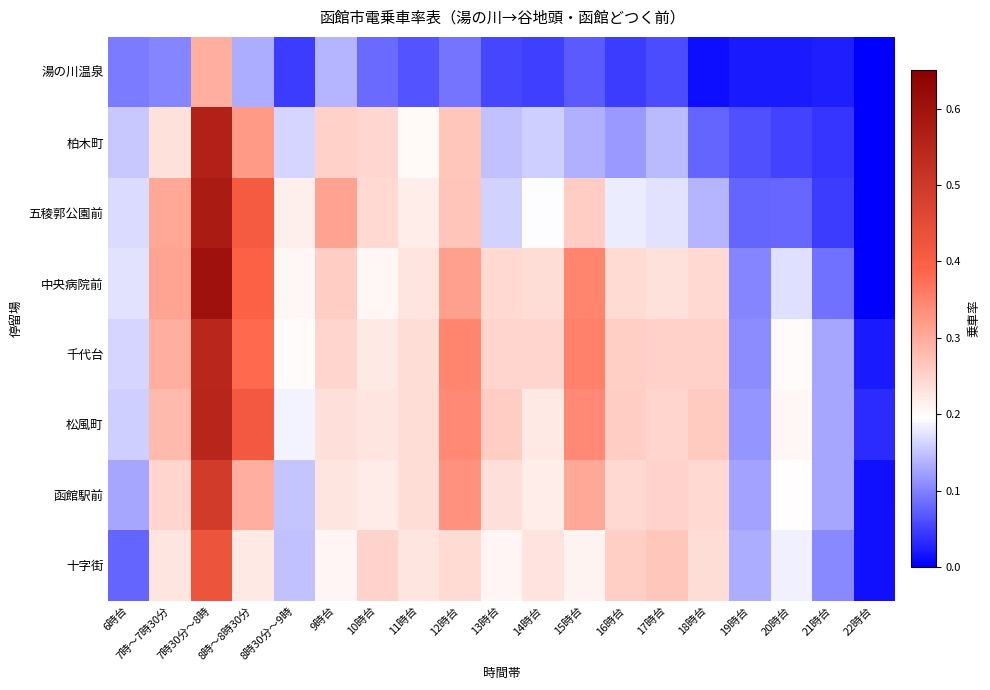

At how many categories does at least one series exceed 0?

19